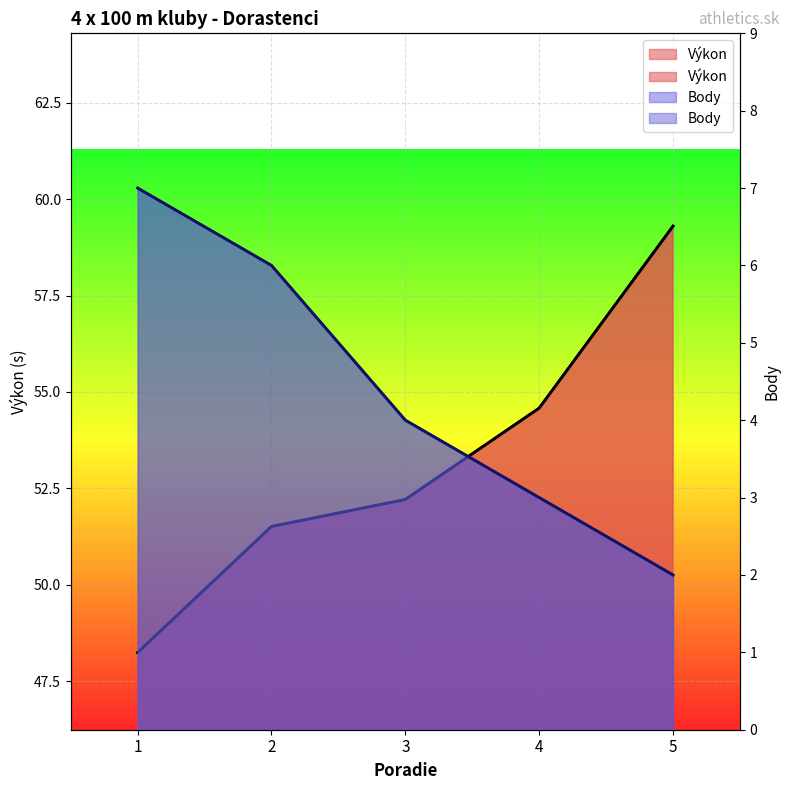

At which category is the sum across all series the highest?

5